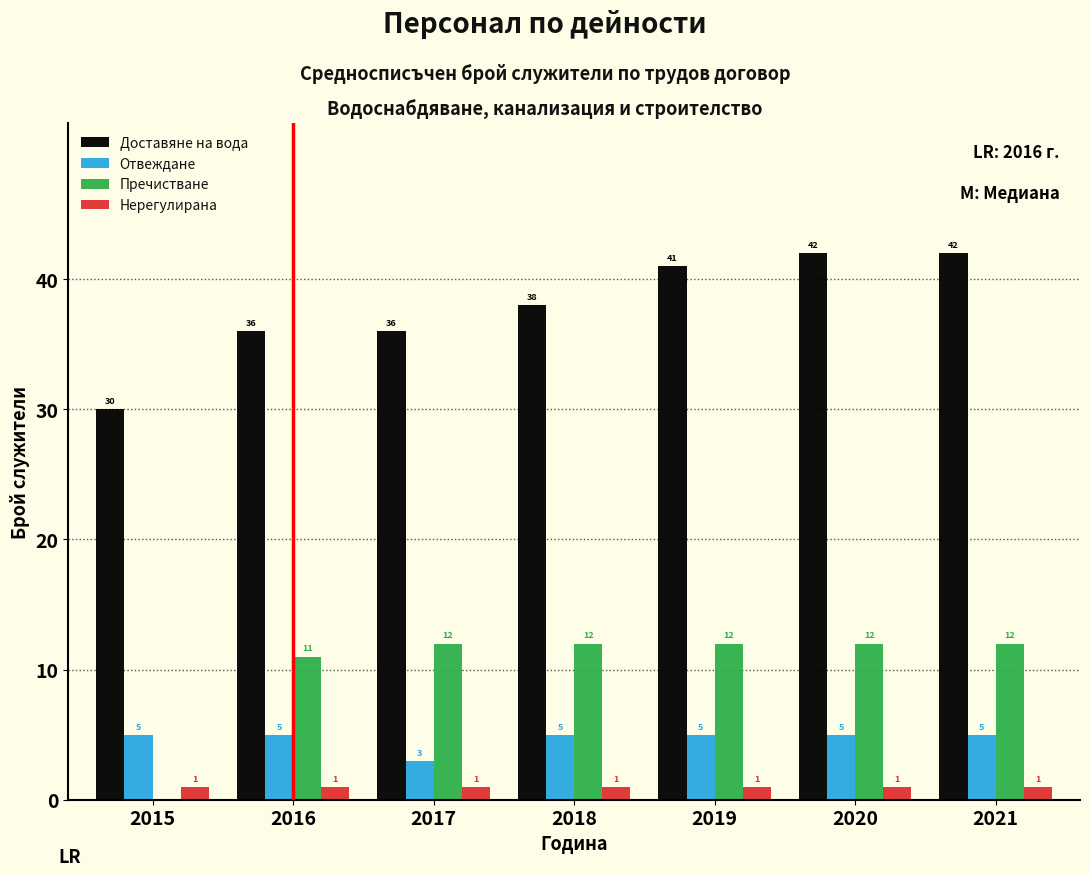

Reading left to right, list all the values displayed in this chart.

Доставяне на вода: 2015=30	2016=36	2017=36	2018=38	2019=41	2020=42	2021=42
Отвеждане: 2015=5	2016=5	2017=3	2018=5	2019=5	2020=5	2021=5
Пречистване: 2015=0	2016=11	2017=12	2018=12	2019=12	2020=12	2021=12
Нерегулирана: 2015=1	2016=1	2017=1	2018=1	2019=1	2020=1	2021=1